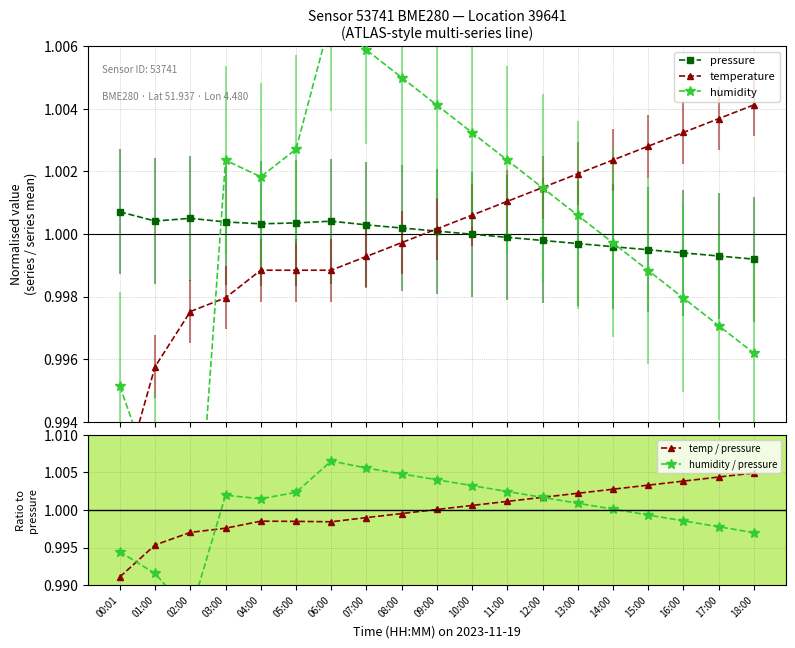

At which category does humidity reach its first local valley?

02:00